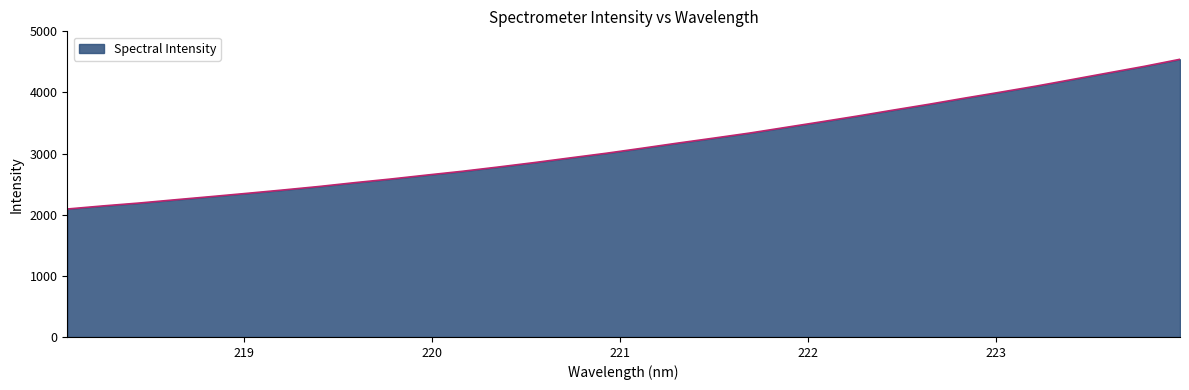

What is the greatest value displayed?

4542.8